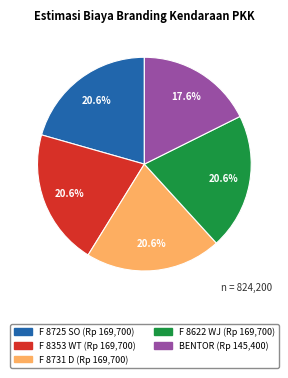

Does any single category account for the majority?

No